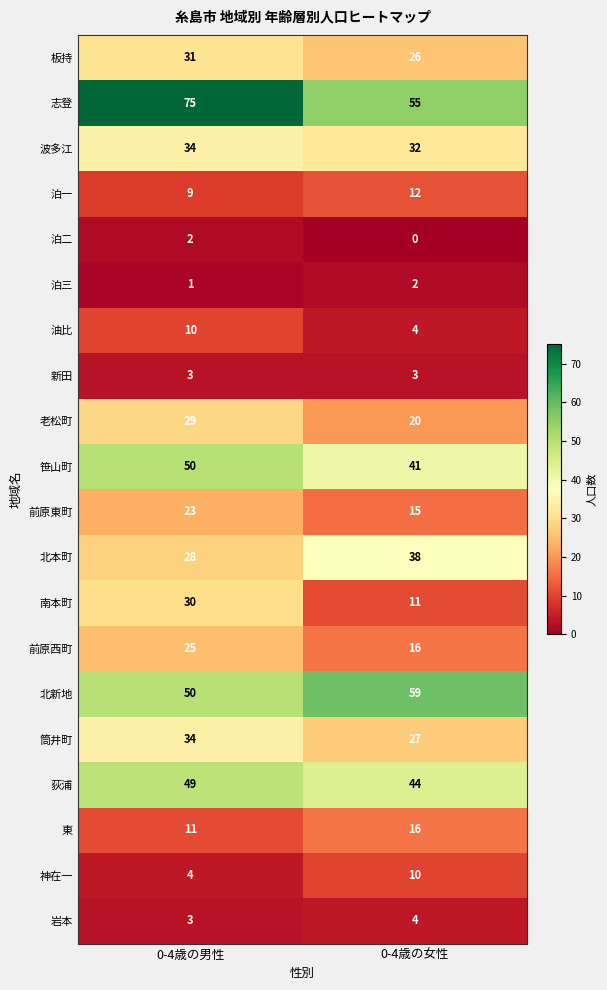

What is the difference between the maximum and minimum values in the 前原東町 series?

8